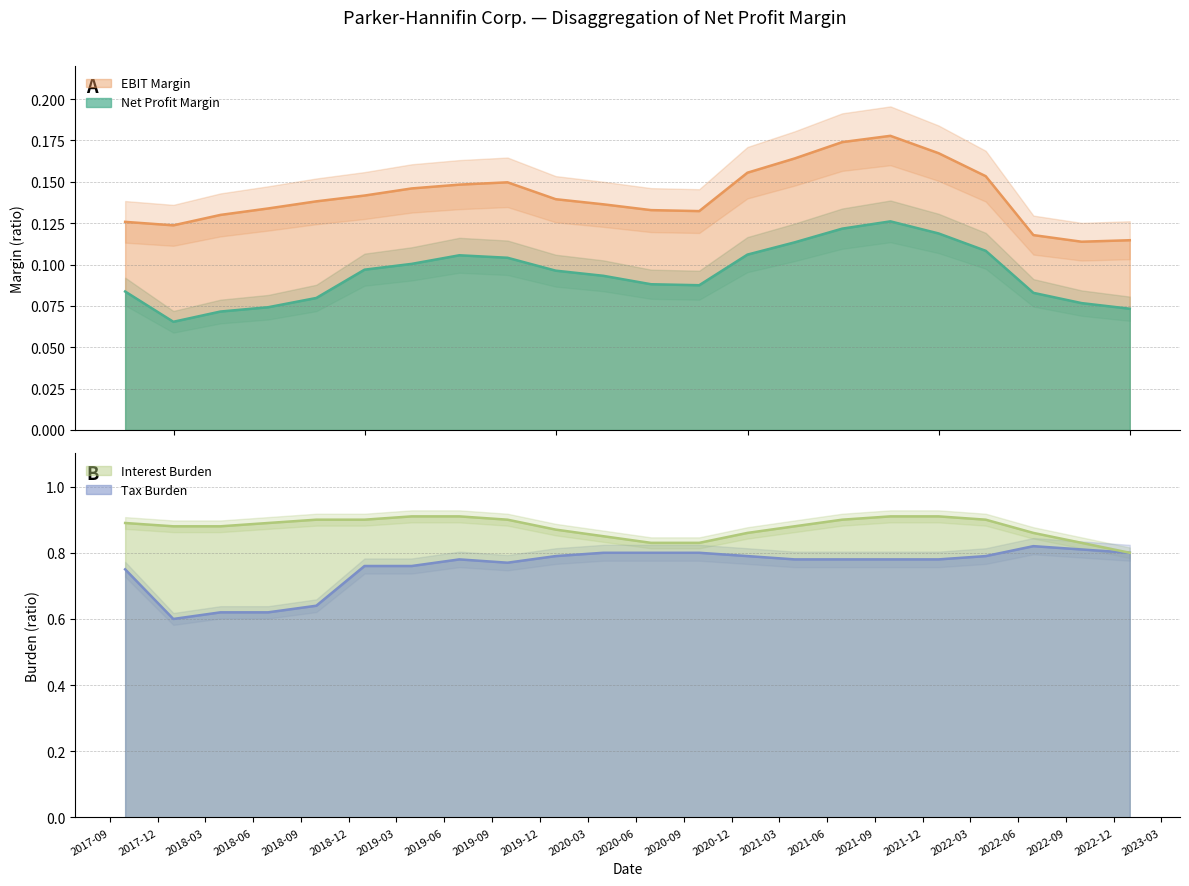

What is the average value of the Net Profit Margin series?

0.1